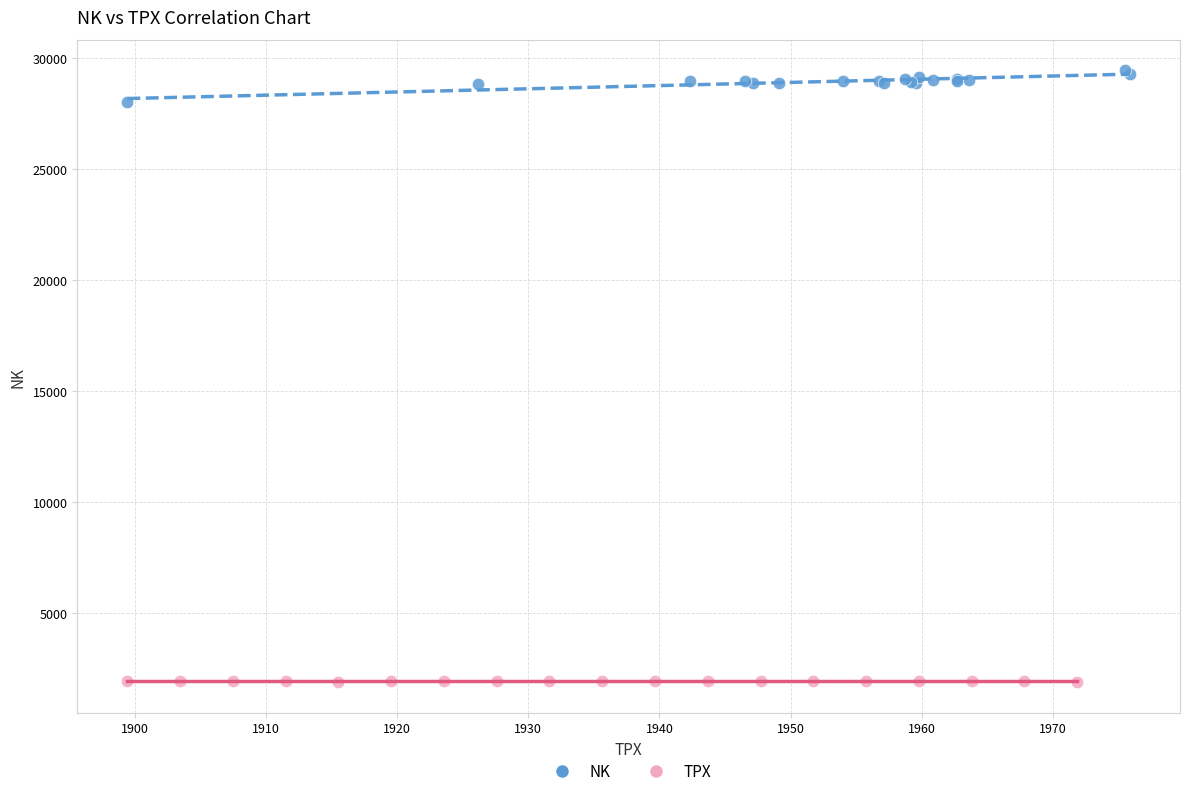

Which series reaches the minimum Y coordinate?

TPX